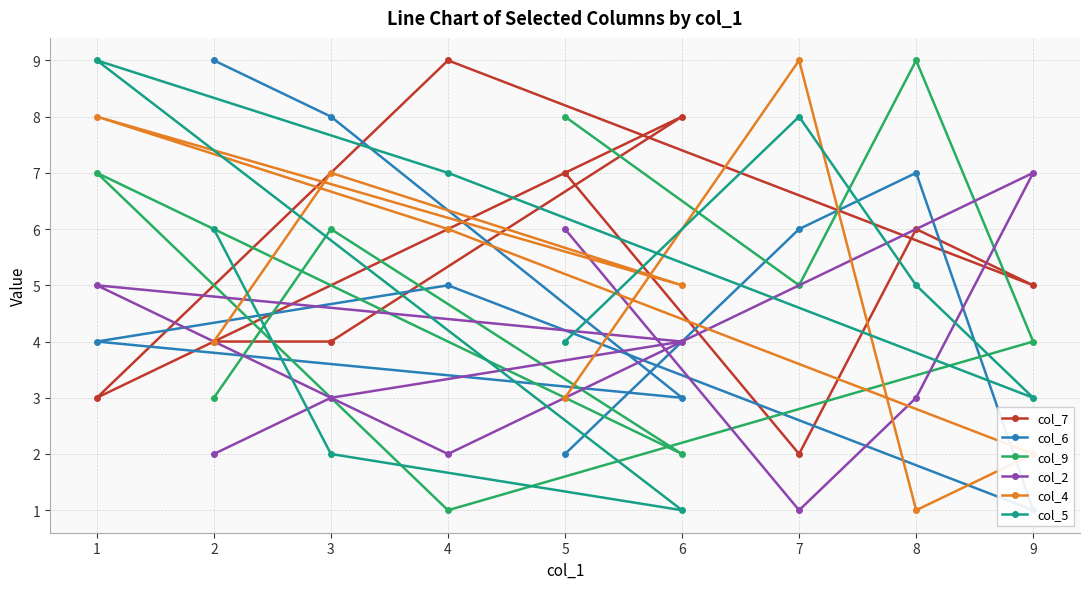

Is this an area chart (filled region under the line)?

No